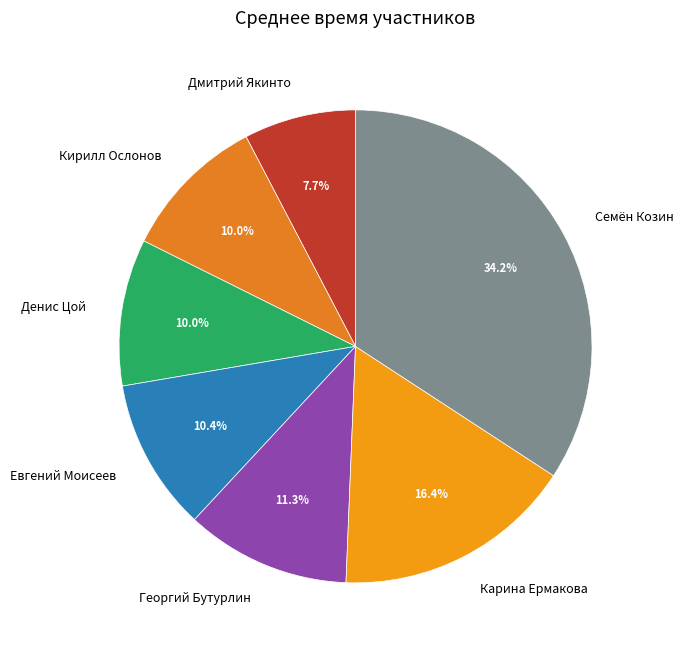

Which slice is the smallest?

Дмитрий Якинто